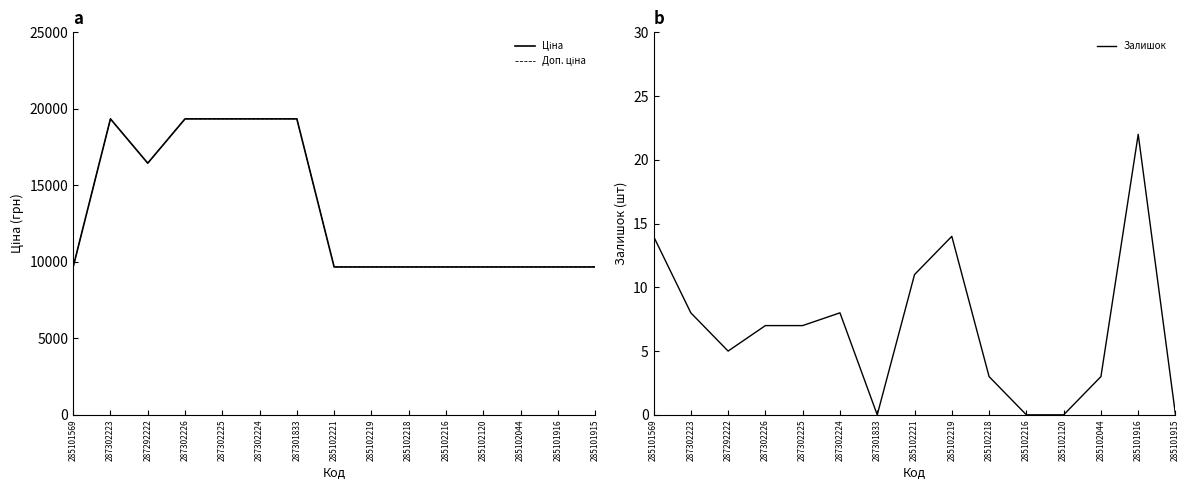

True or false: Ціна and Залишок cross at least once.

False